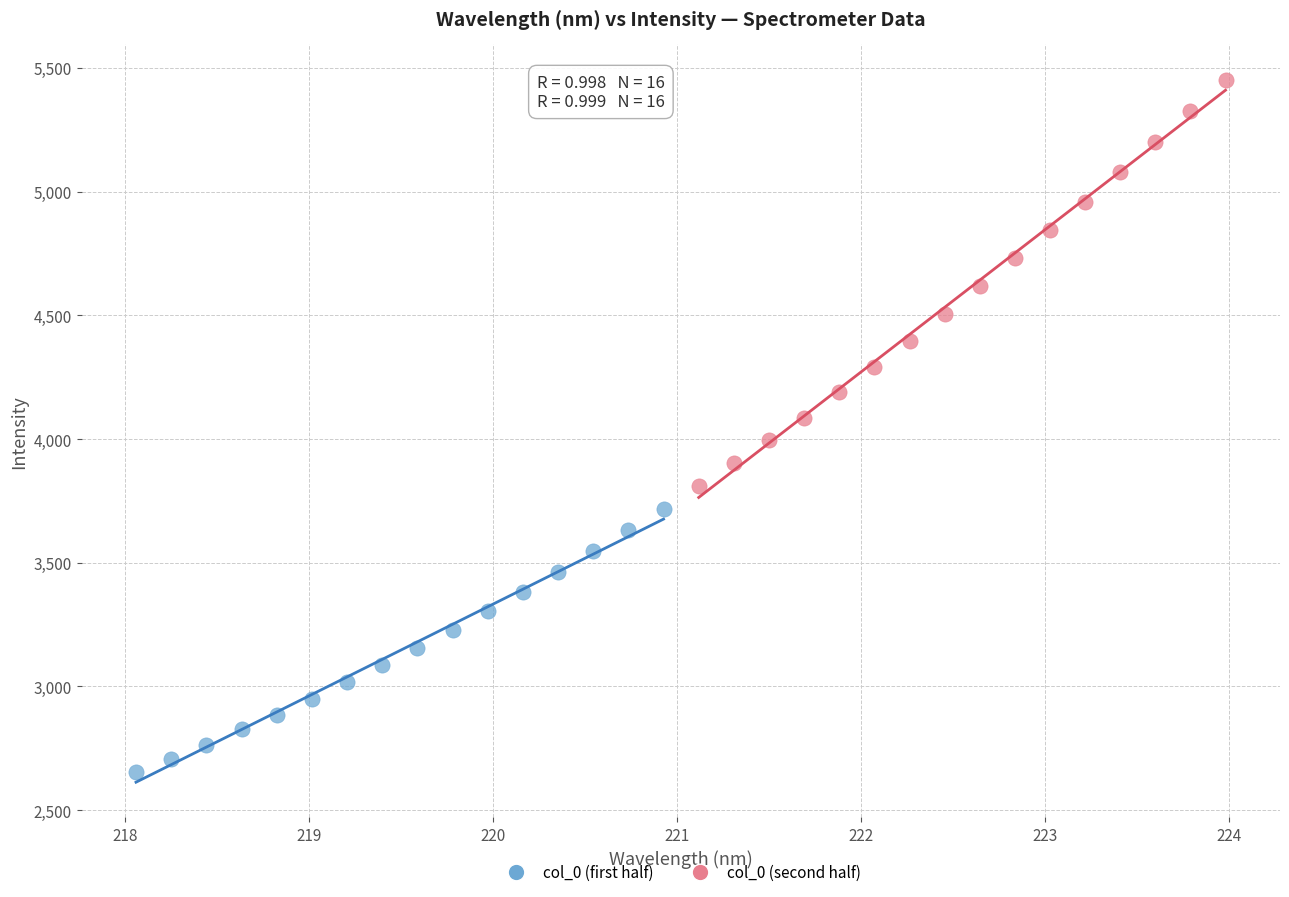

Which series has the widest spread of Y values?

col_0 (second half)